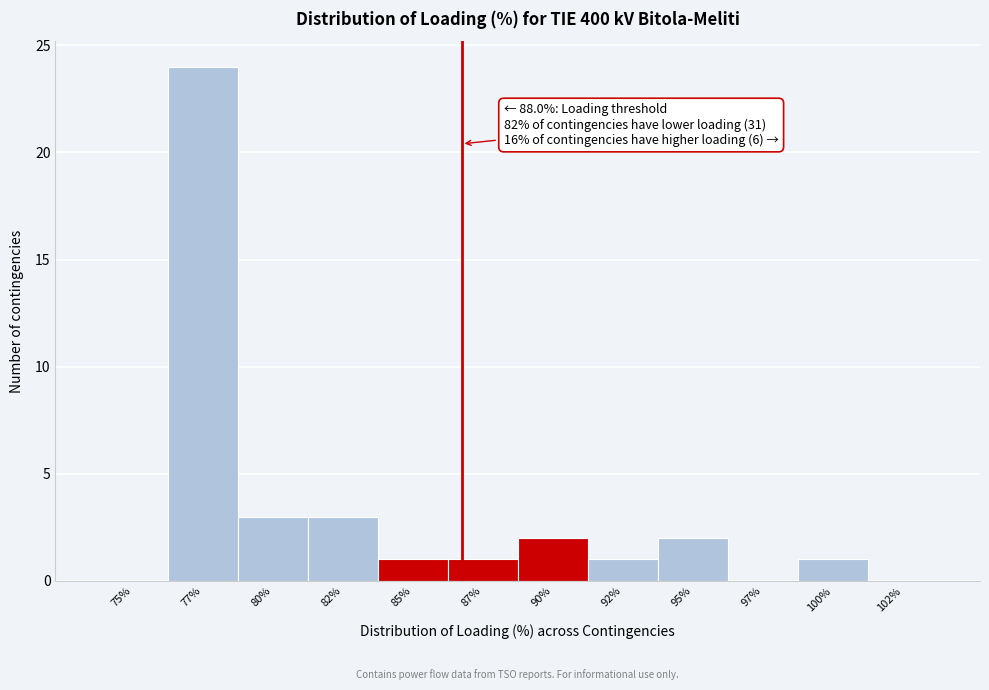

Reading left to right, extract all data points from this chart.

75%=0	77%=24	80%=3	82%=3	85%=1	87%=1	90%=2	92%=1	95%=2	97%=0	100%=1	102%=0